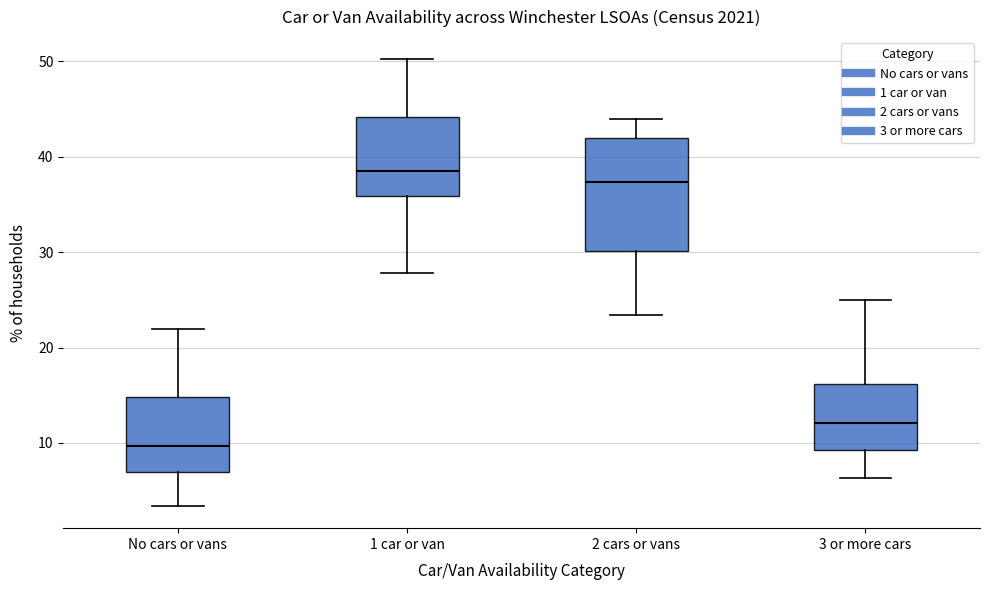

Which box is the tallest, from its lower edge to its upper edge?

2 cars or vans